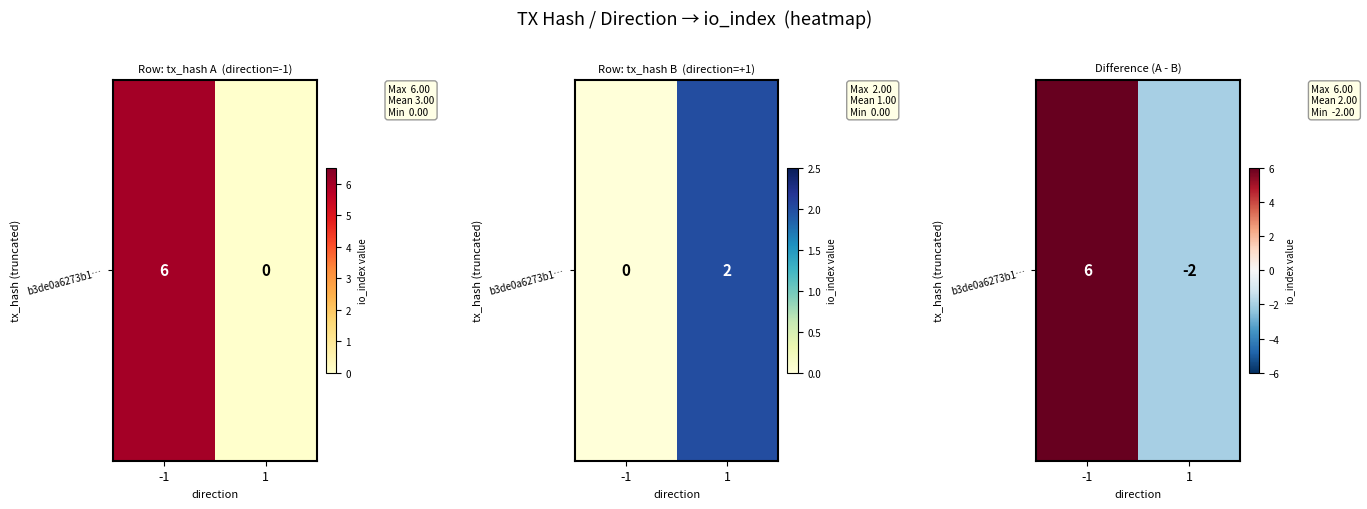

Which has a higher value, -1 or 1?

-1